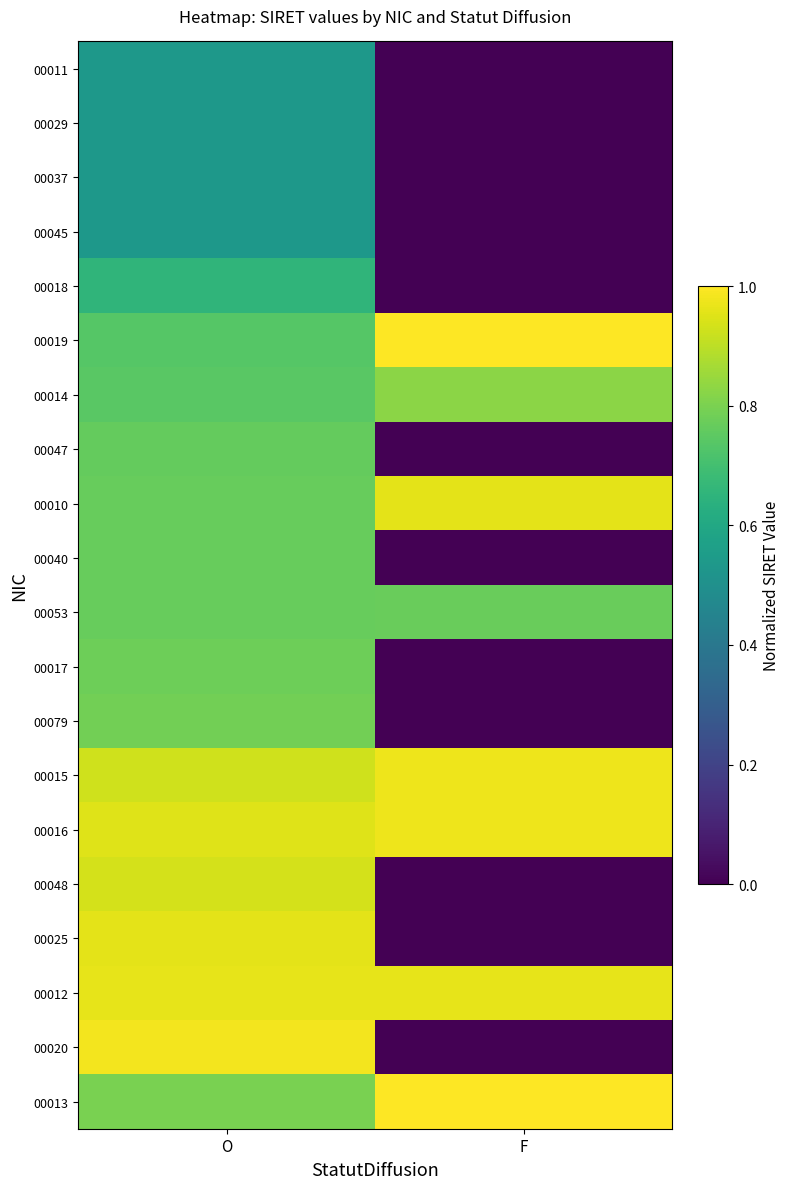

Which has a higher value, O or F?

O